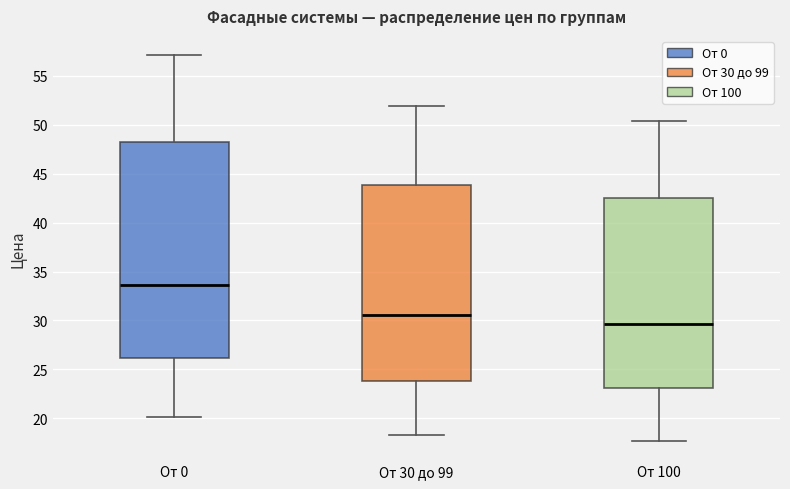

Reading left to right, transcribe this box plot: for each box, give where its median line is, the range the box spans, and where its two whiskers end, as read against the y-axis. The values are not printed on the chart, so give them approximately, as read against the axis.

От 0: median 33.5, box 26.0 to 48.0, whiskers 20.0 to 57.0
От 30 до 99: median 30.5, box 24.0 to 44.0, whiskers 18.5 to 52.0
От 100: median 29.5, box 23.0 to 42.5, whiskers 17.5 to 50.5